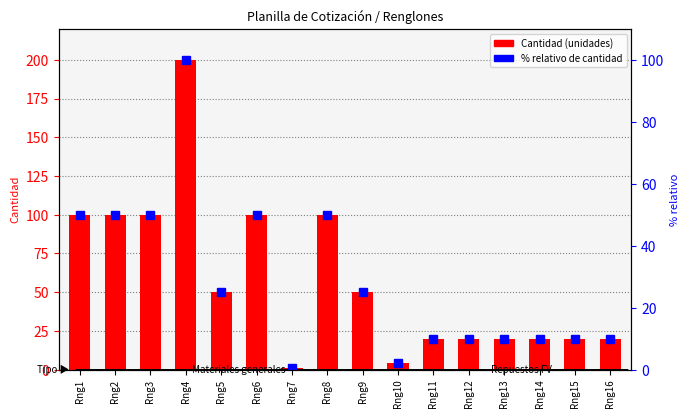

Which series has the largest total across all categories?

Cantidad